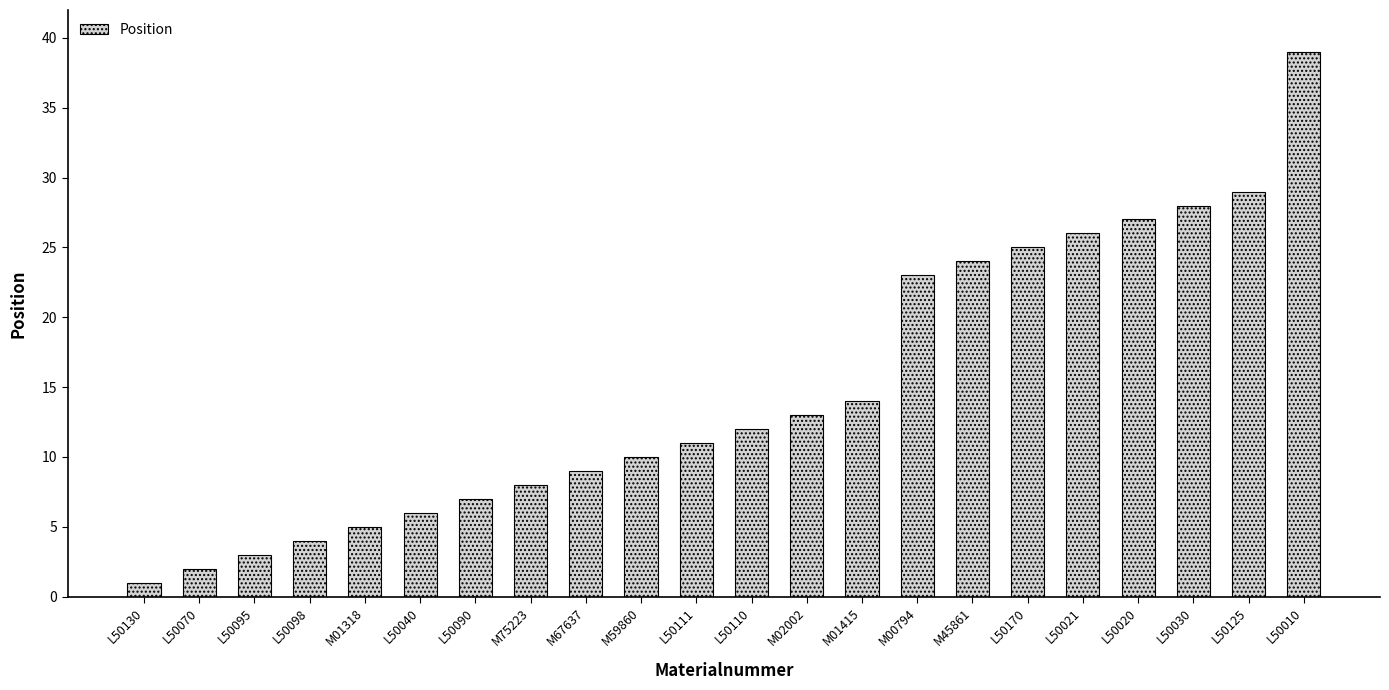

Reading left to right, extract all data points from this chart.

L50130=1	L50070=2	L50095=3	L50098=4	M01318=5	L50040=6	L50090=7	M75223=8	M67637=9	M59860=10	L50111=11	L50110=12	M02002=13	M01415=14	M00794=23	M45861=24	L50170=25	L50021=26	L50020=27	L50030=28	L50125=29	L50010=39